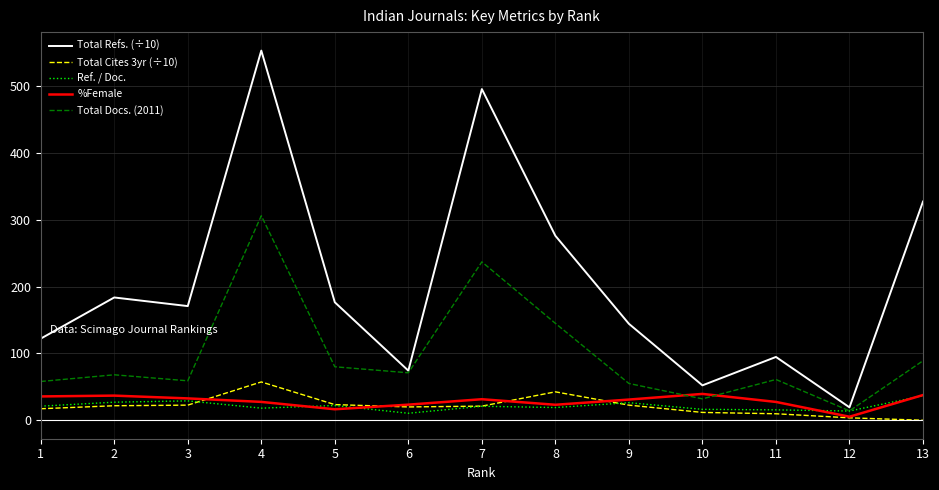

What is the total value across all series at 7?

806.0